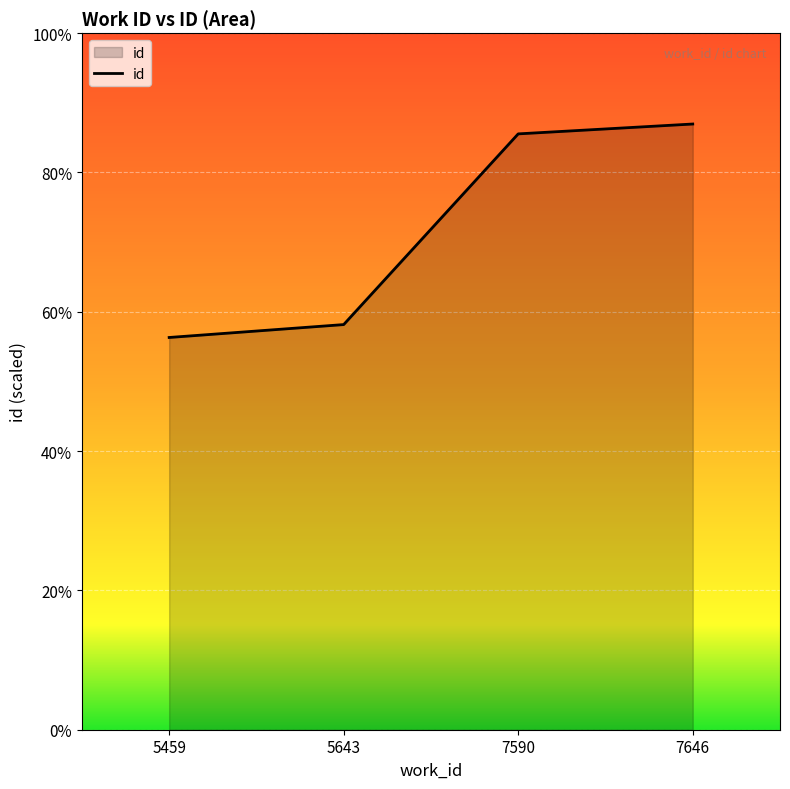

What is the value of the 1st point from the left?

14601